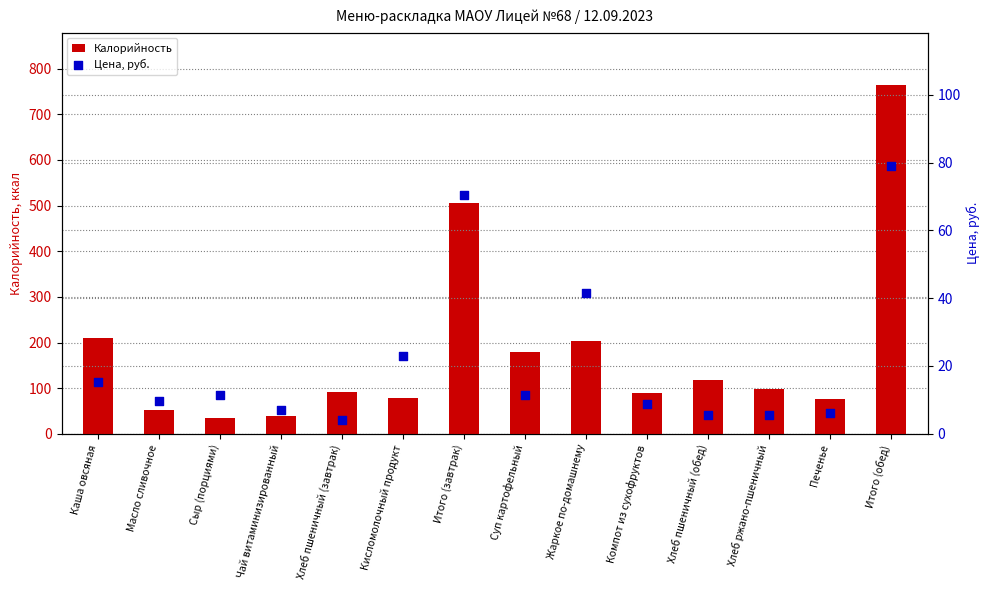

What is the total value across all series at Итого (завтрак)?

576.9